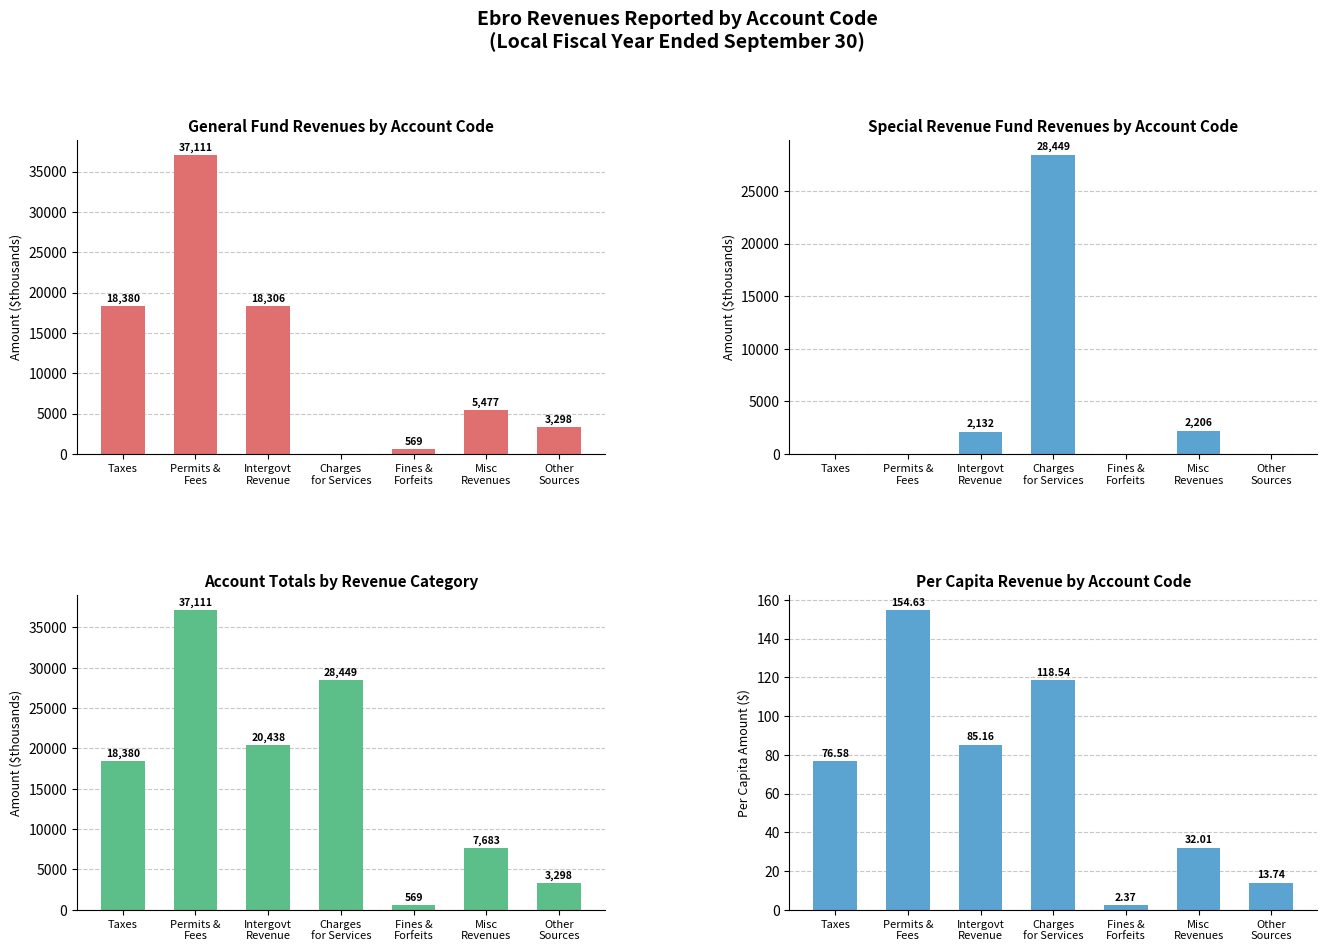

At which category is the sum across all series the highest?

Permits &
Fees